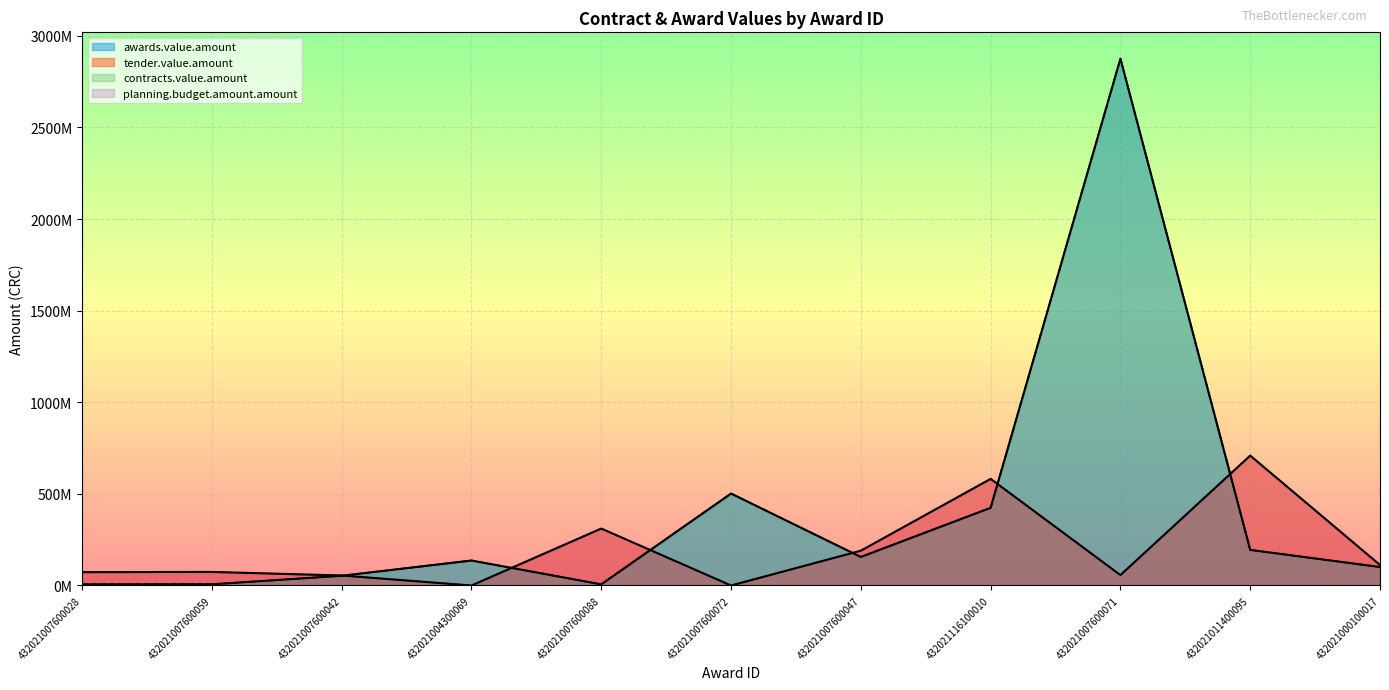

How many lines are shown in the chart?

4